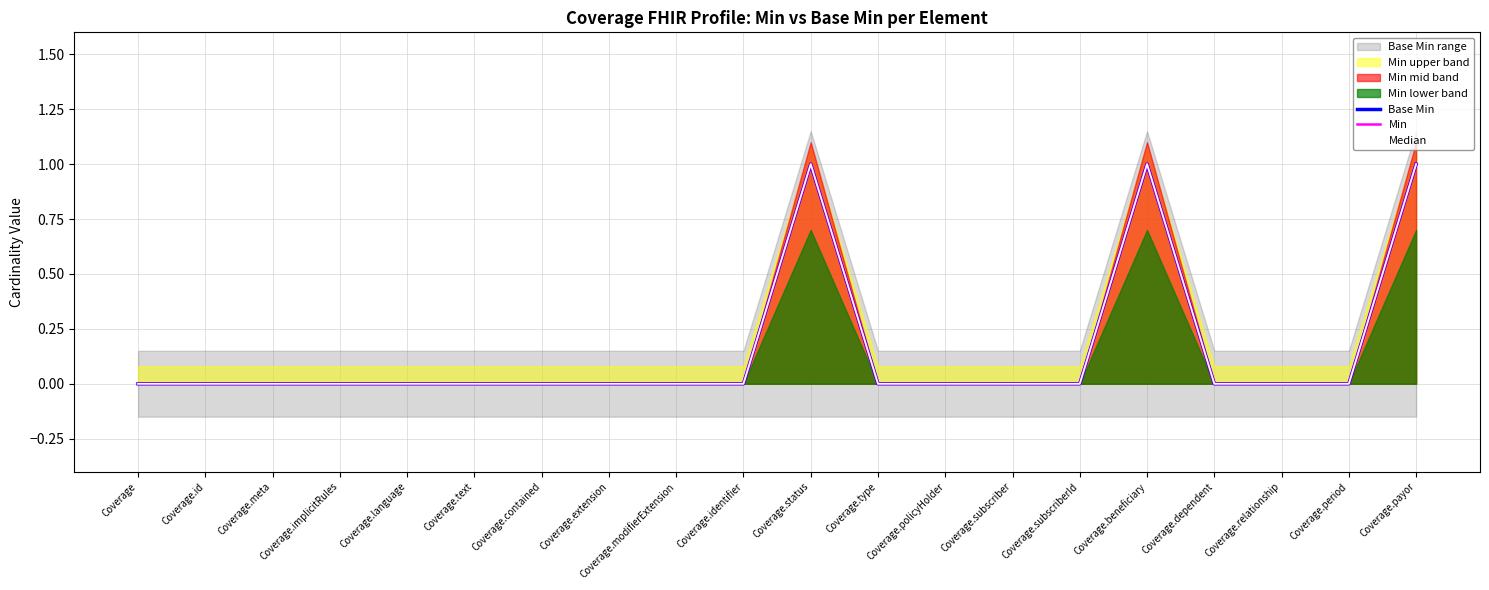

What is the label of the 17th point from the right?

Coverage.implicitRules